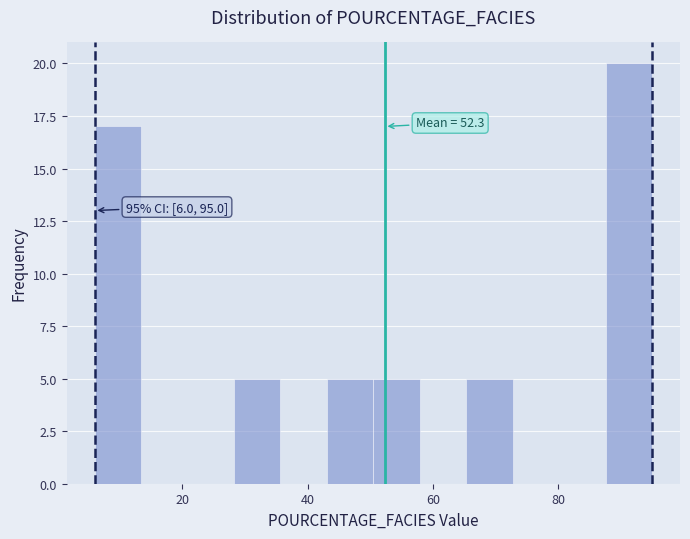

Read against the x-axis, roughly where is the centre of the tallest bar?

92